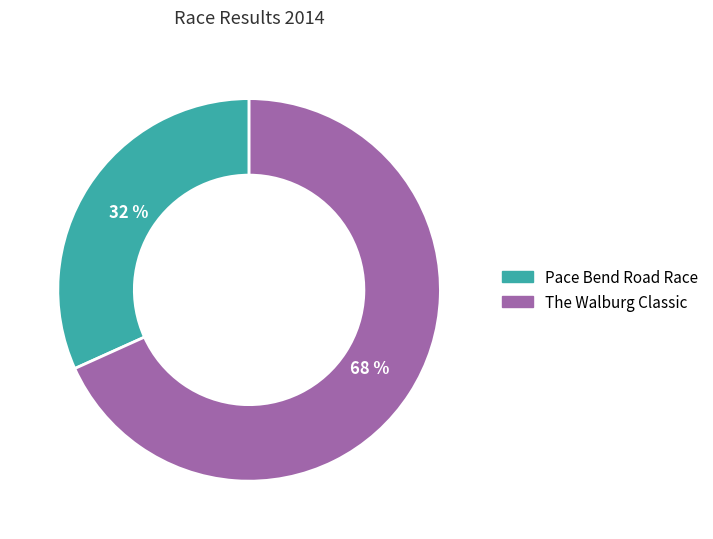

To the nearest percent, what is the combined percentage of Pace Bend Road Race and The Walburg Classic?

100%